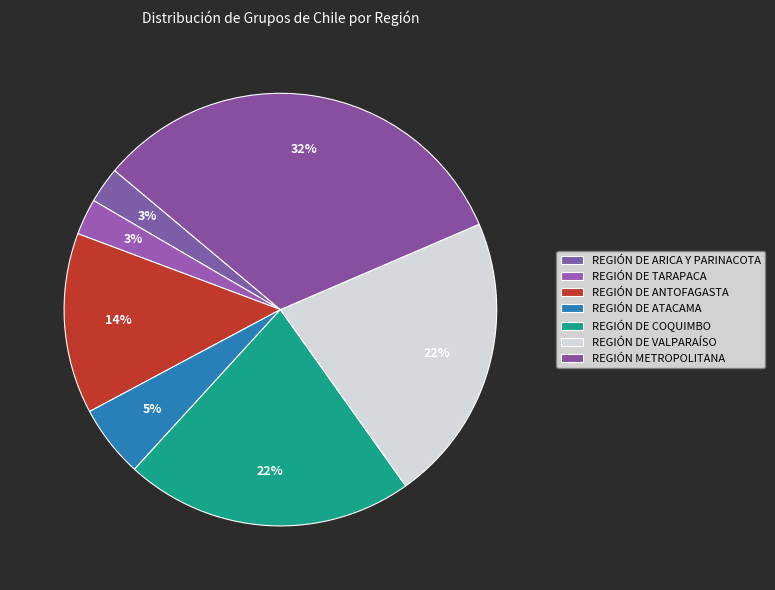

Count the number of slices in the pie.

7